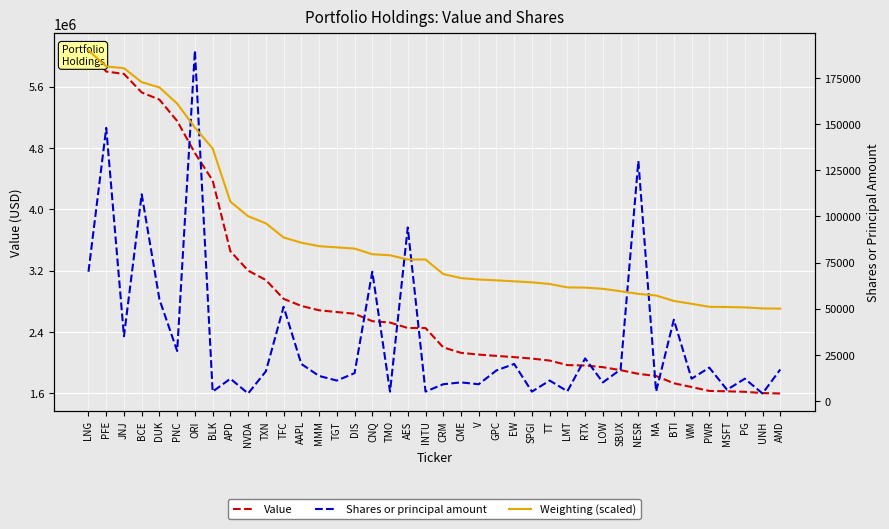

What value does the Value series have at PWR?

1630000.0